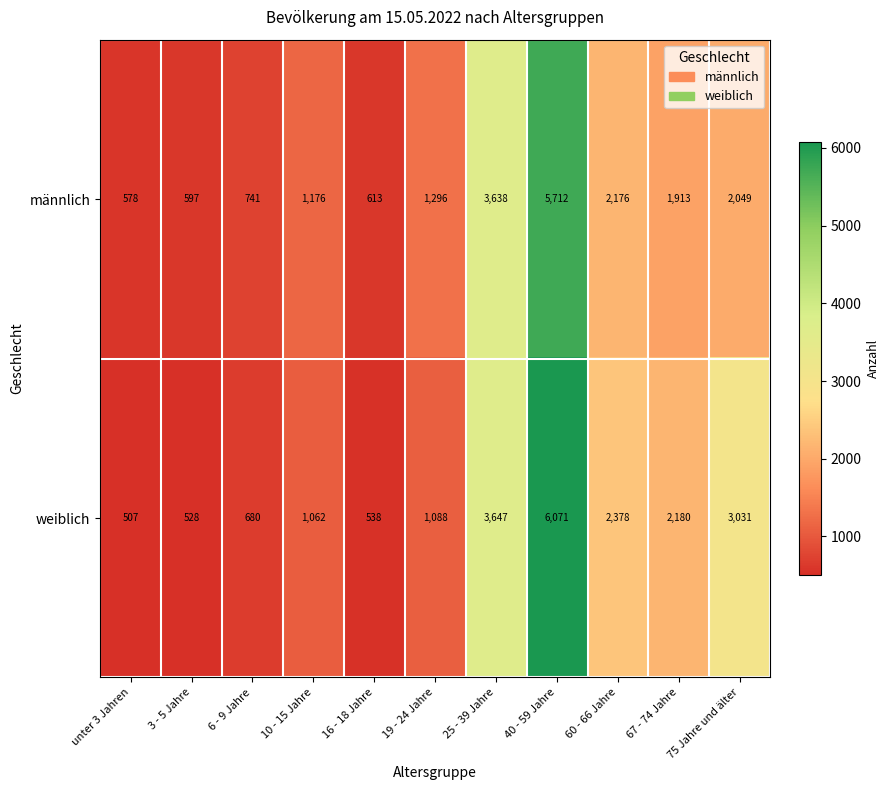

Count the number of data series in this chart.

2